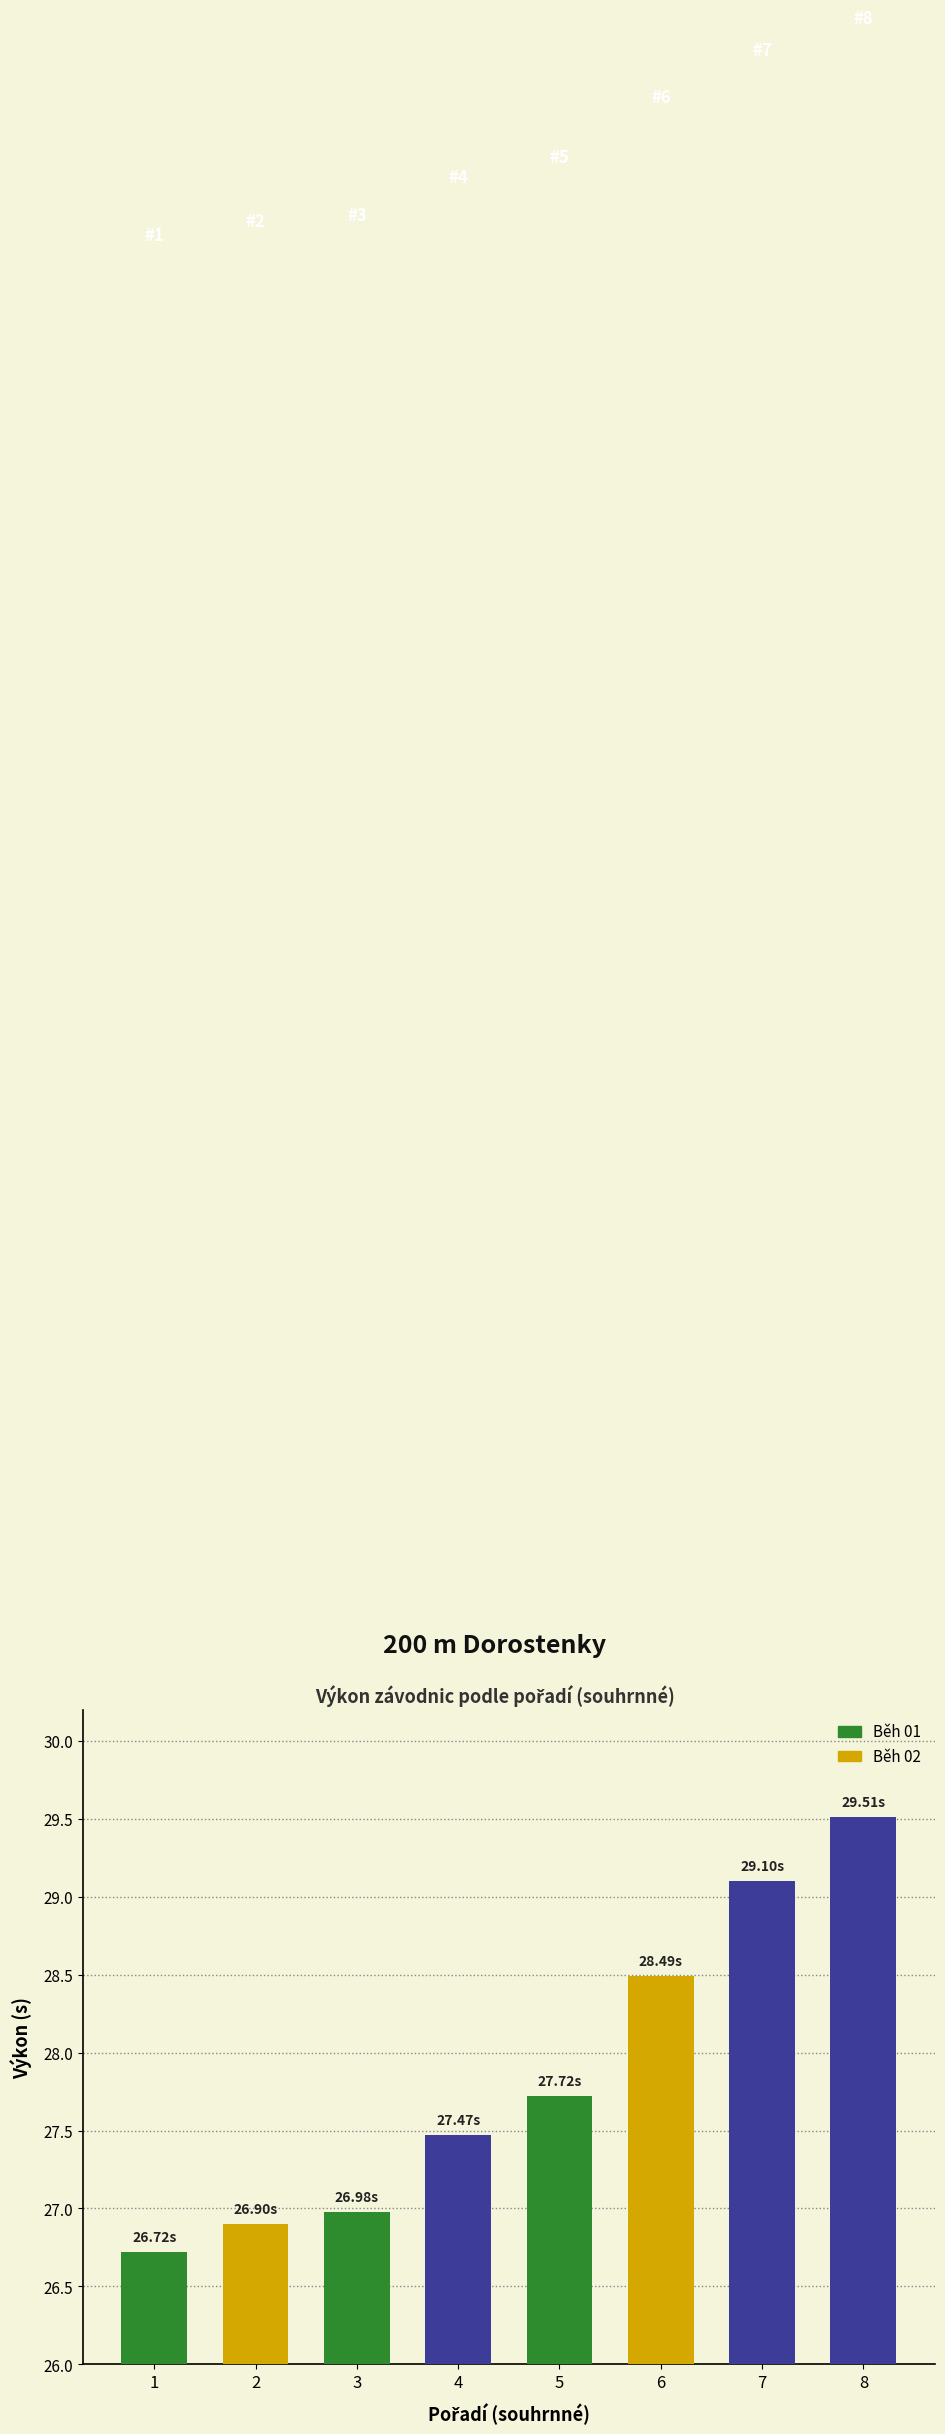

How many values are below 27?

3